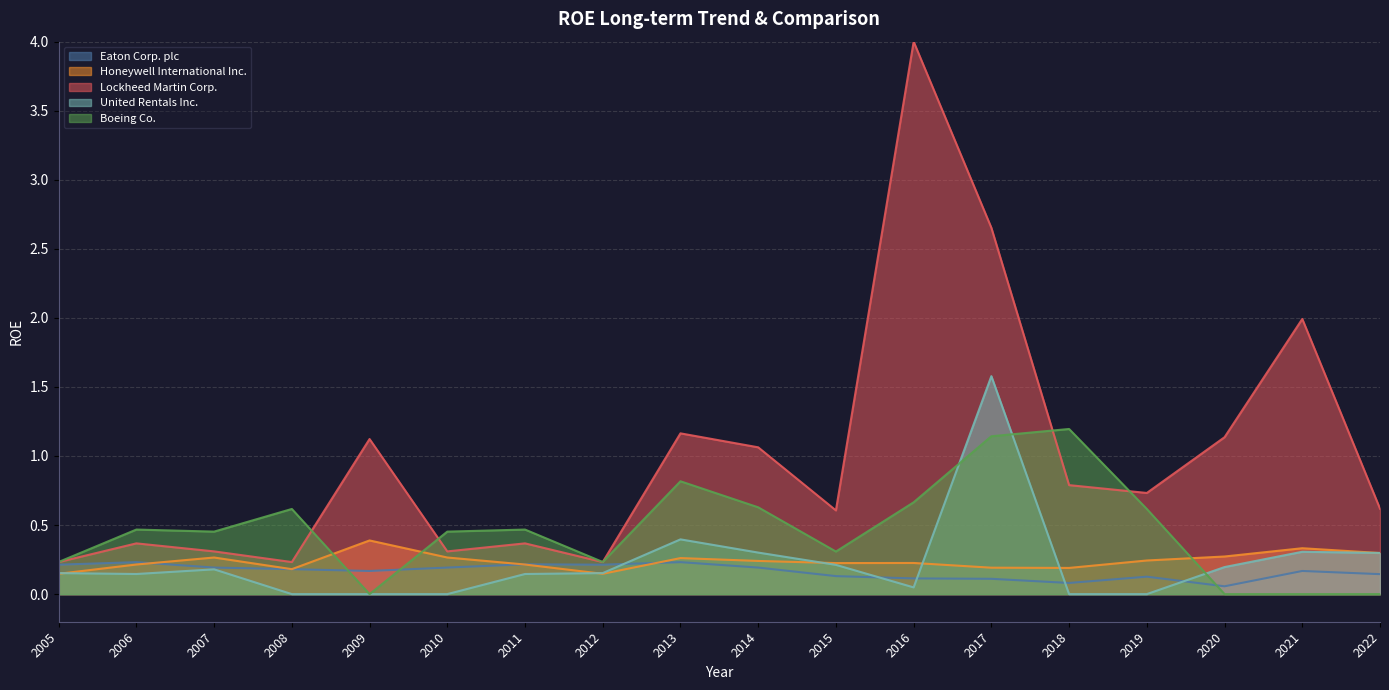

At which category does Boeing Co. reach its first local peak?

2006